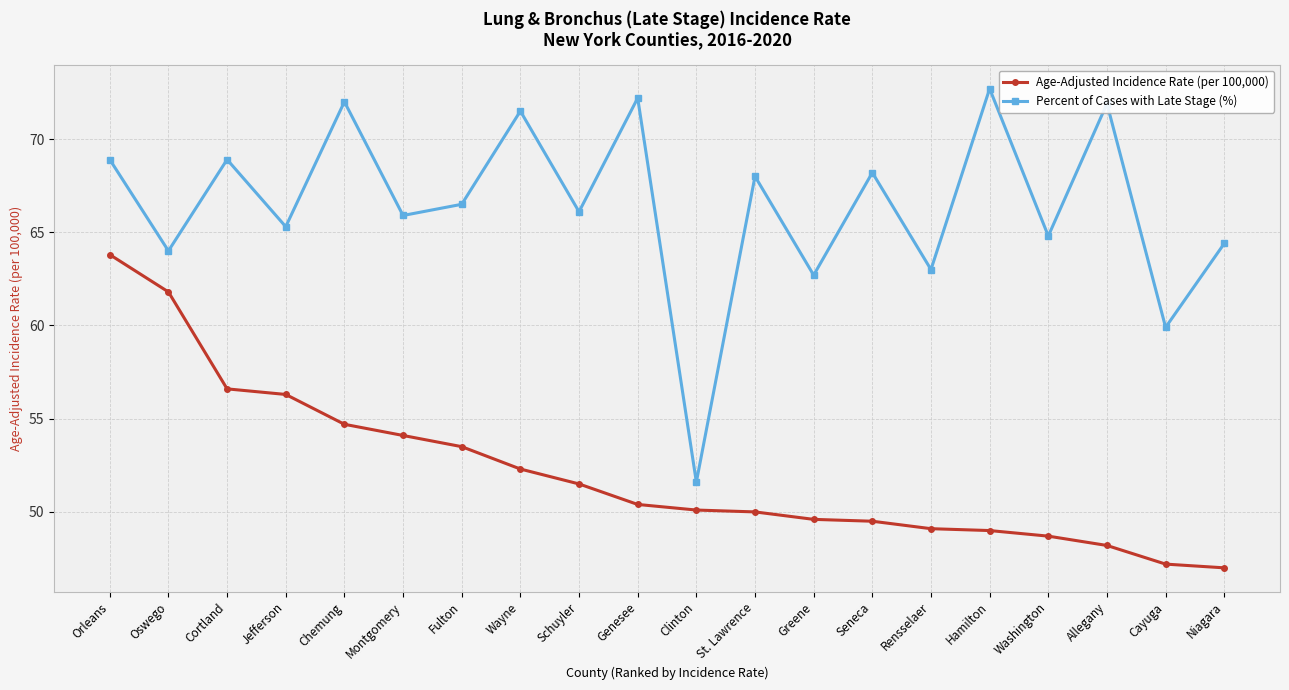

True or false: Percent of Cases with Late Stage (%) and Age-Adjusted Incidence Rate (per 100,000) intersect in this chart.

False